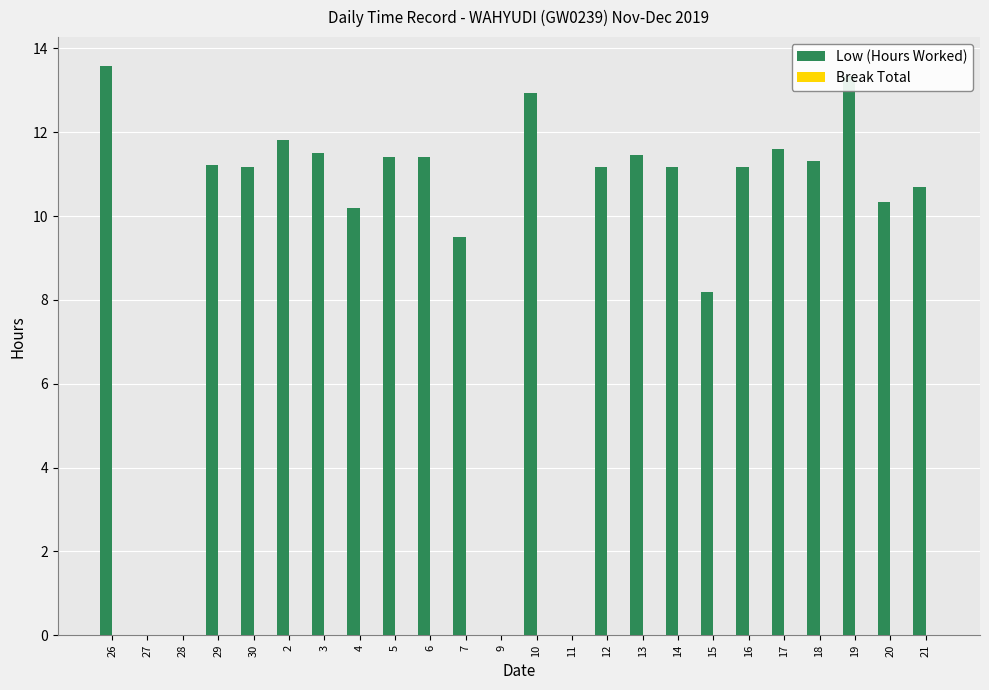

What is the ratio of the value at 29 to the value at 3?

1.0